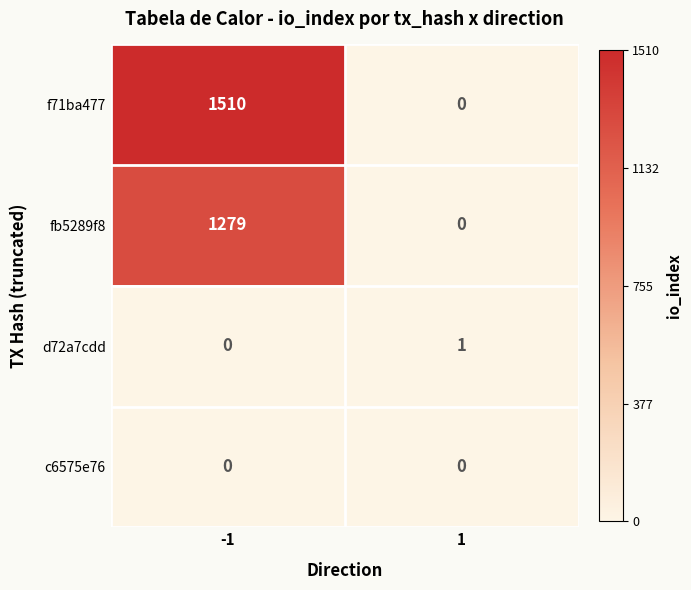

Which series has the largest range (max minus min)?

f71ba477